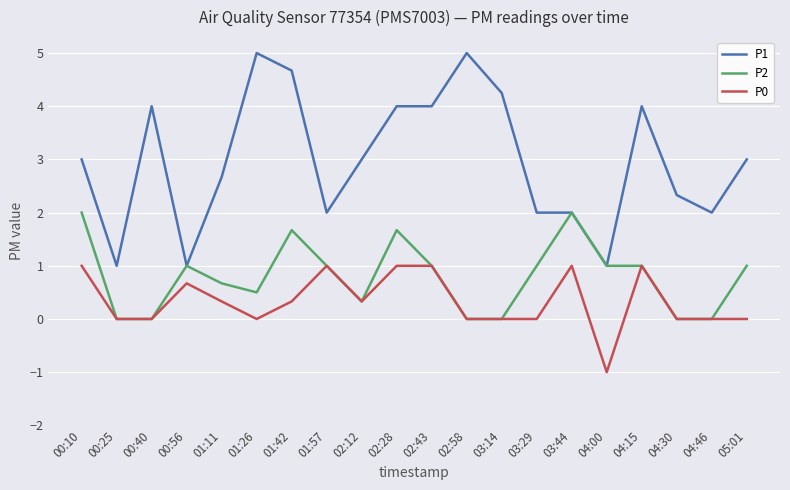

What is the total value across all series at 01:26?

5.5